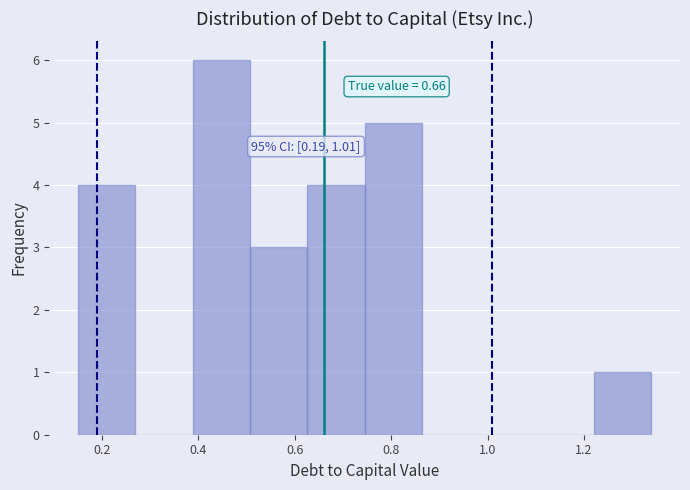

Which range on the x-axis has the tallest bar?

0.38 to 0.50